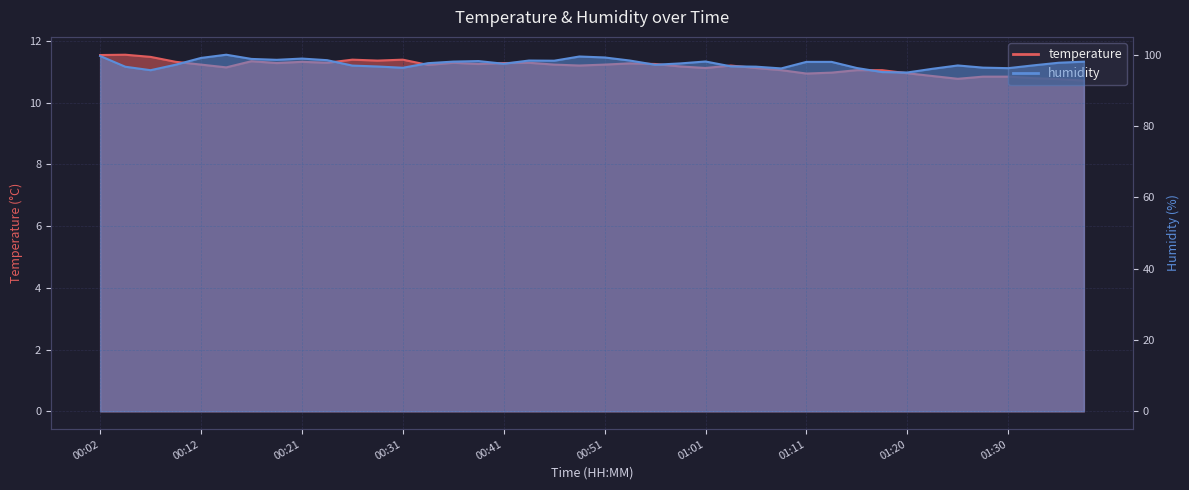

What is the label of the 9th point from the right?

01:18